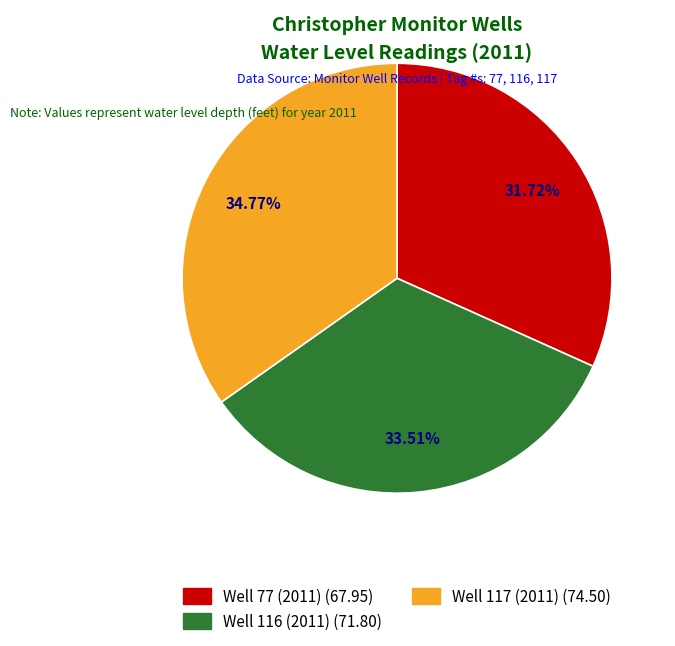

Rank the categories by value from highest to lowest.

Well 117 (2011), Well 116 (2011), Well 77 (2011)